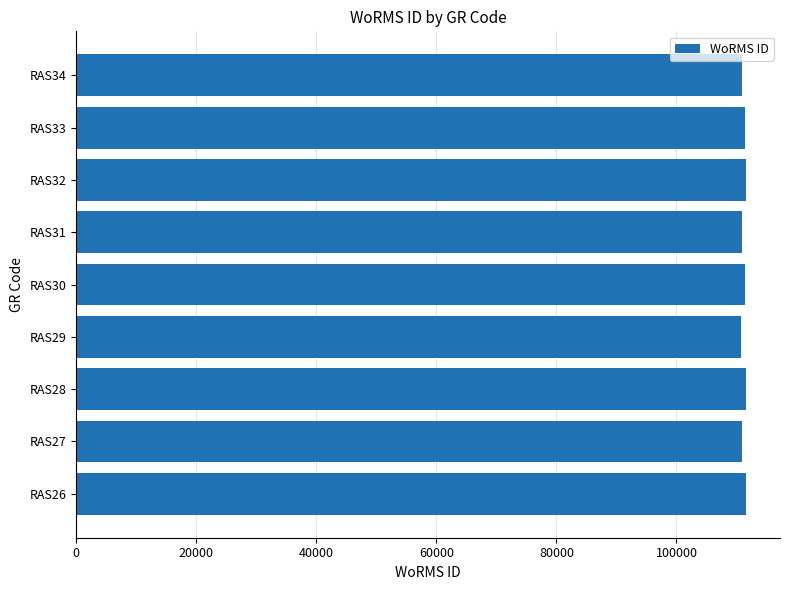

What is the ratio of the value at RAS29 to the value at RAS33?

1.0